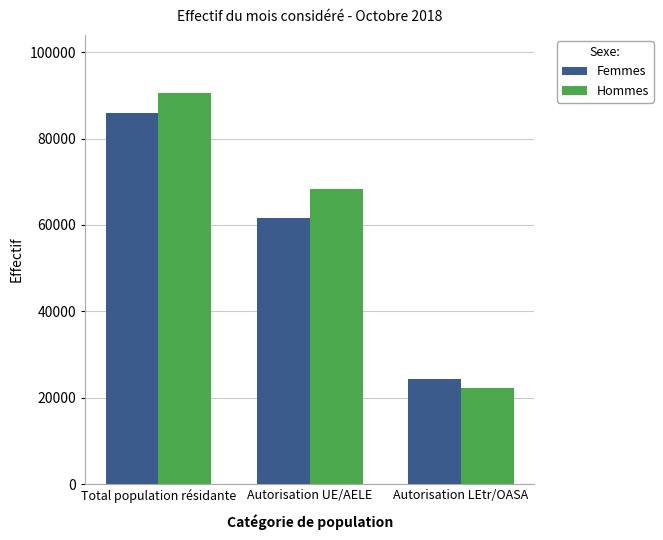

How many groups of bars are there?

3